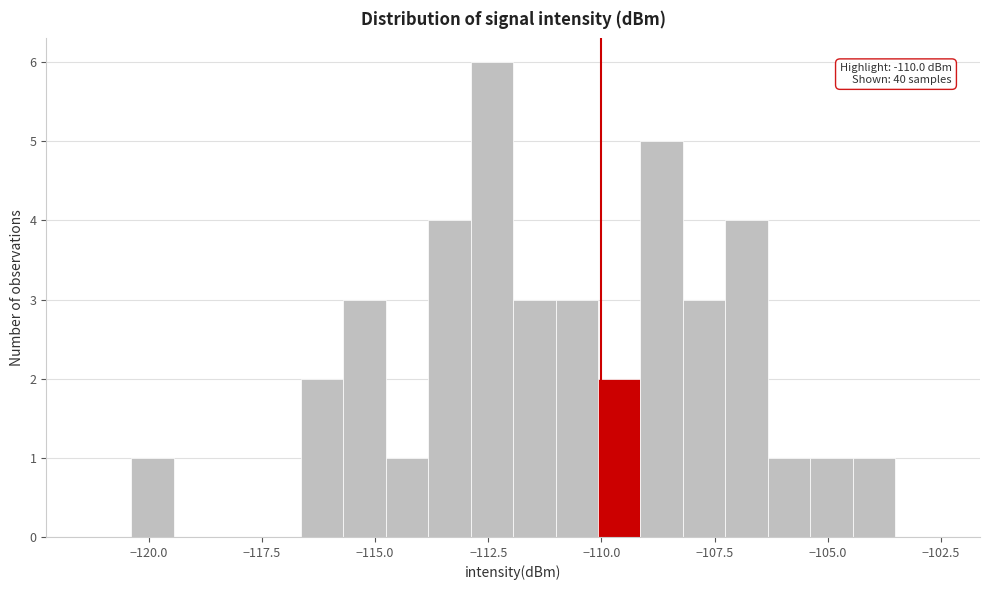

Read against the x-axis, roughly where is the centre of the tallest bar?

-112.5